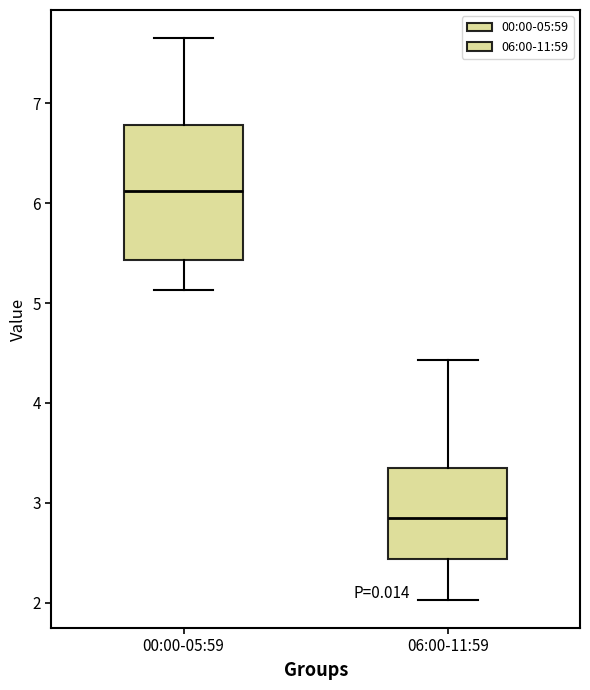

Where does the lower whisker of the box for 06:00-11:59 end on the y-axis? The values are not printed on the chart, so give them approximately, as read against the axis.

2.0